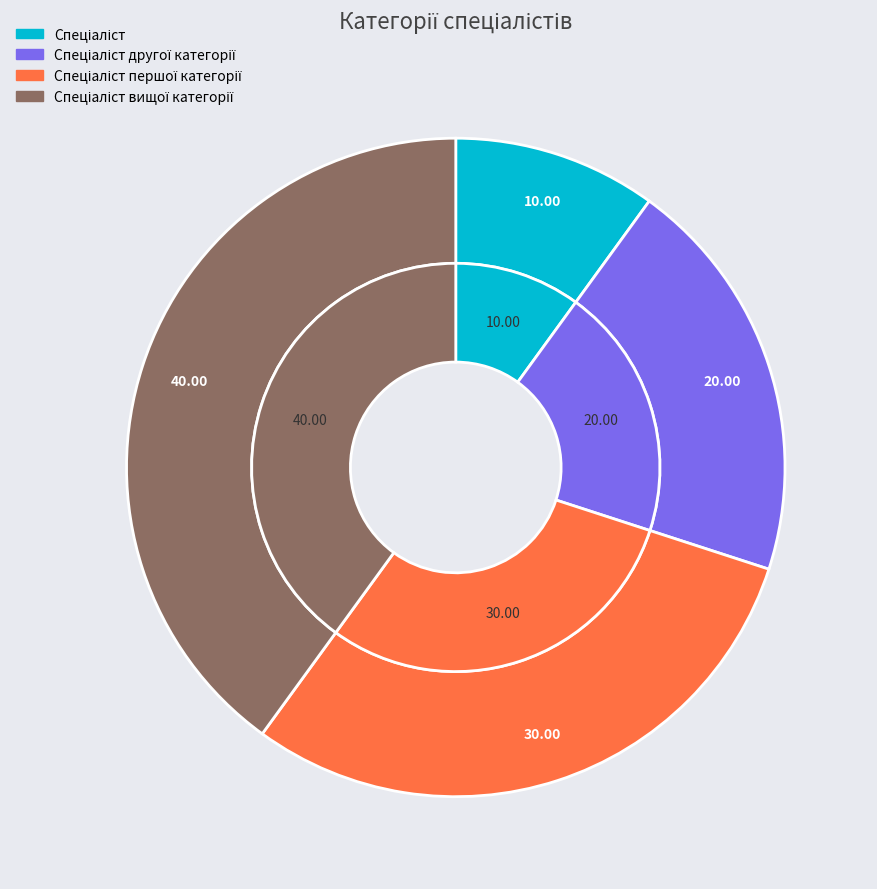

Does Спеціаліст вищої категорії account for over 50% of the chart?

No